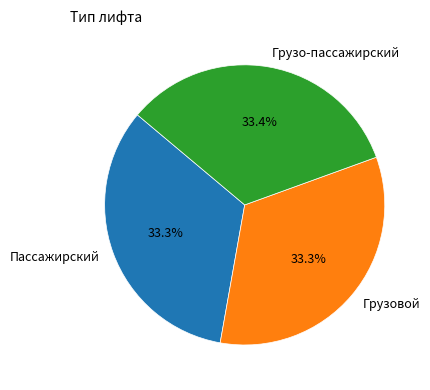

Is it true that Пассажирский is 33% of the pie?

True